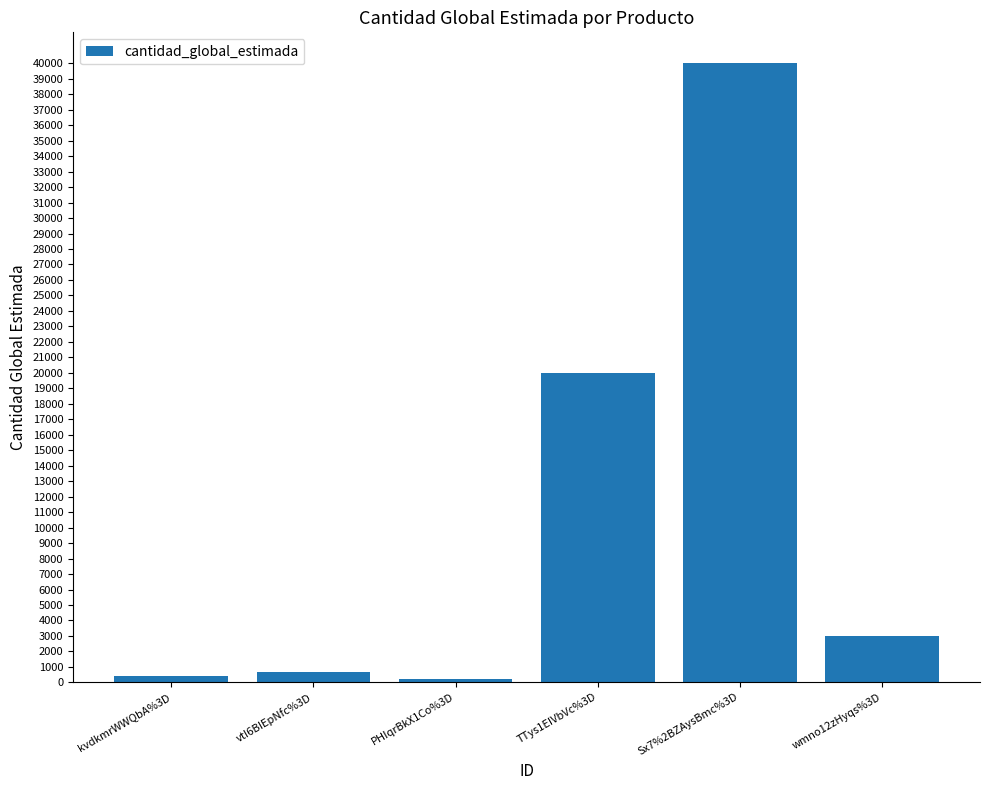

What is the sum of the values at kvdkmrWWQbA%3D and Sx7%2BZAysBmc%3D?

40400